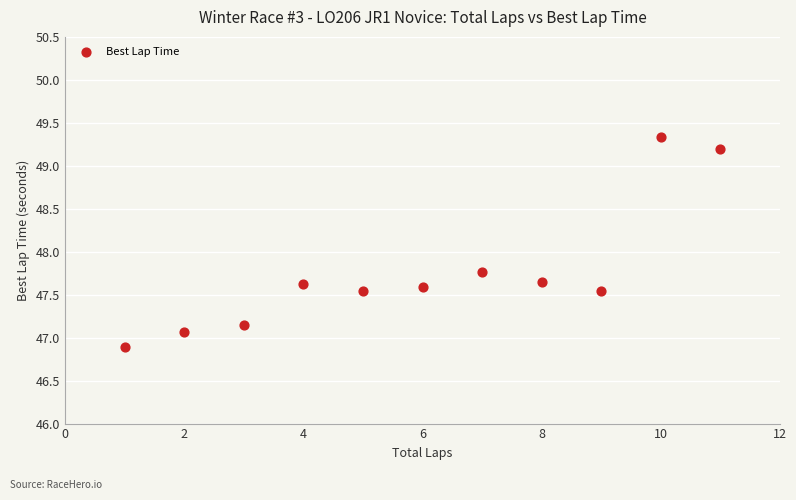

What Y value in the scatter plot is closest to 48?

47.8